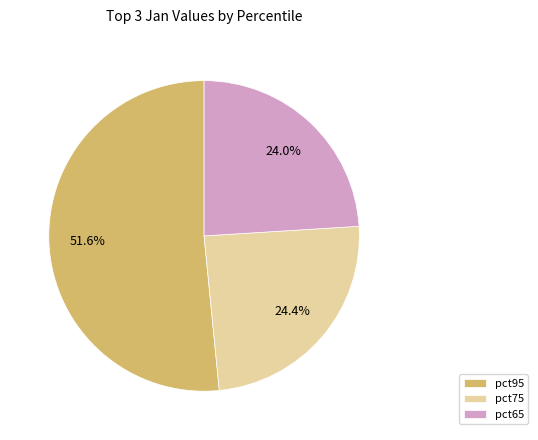

Between pct65 and pct95, which is larger?

pct95